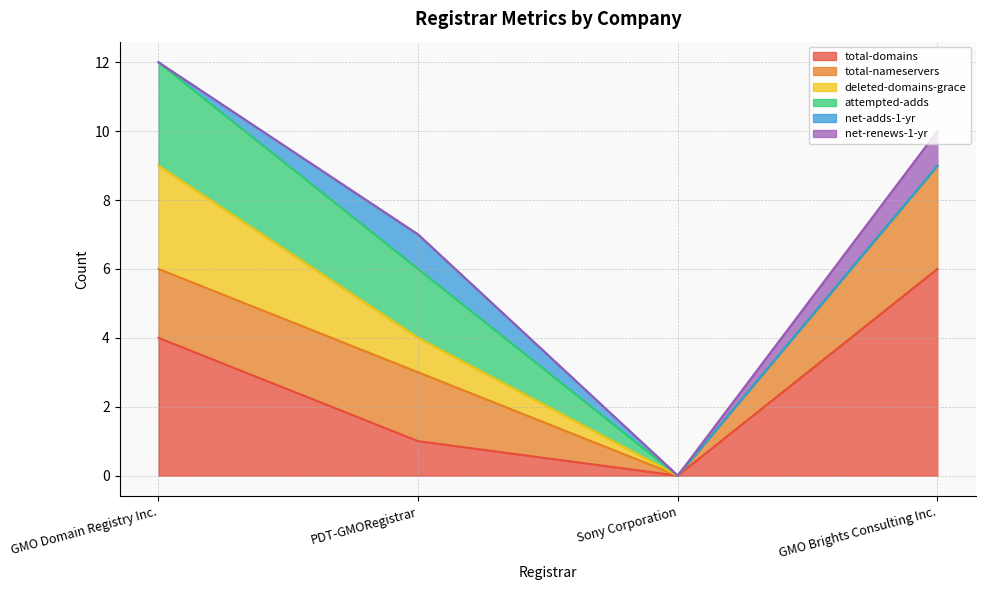

Is it true that net-renews-1-yr equals 1 at GMO Brights Consulting Inc.?

False